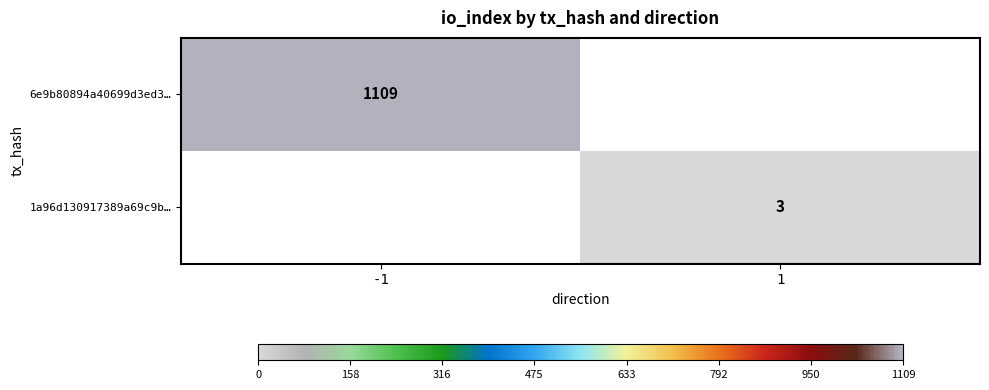

Is it true that 1a96d130917389a69c9b… equals 5 at 1?

False